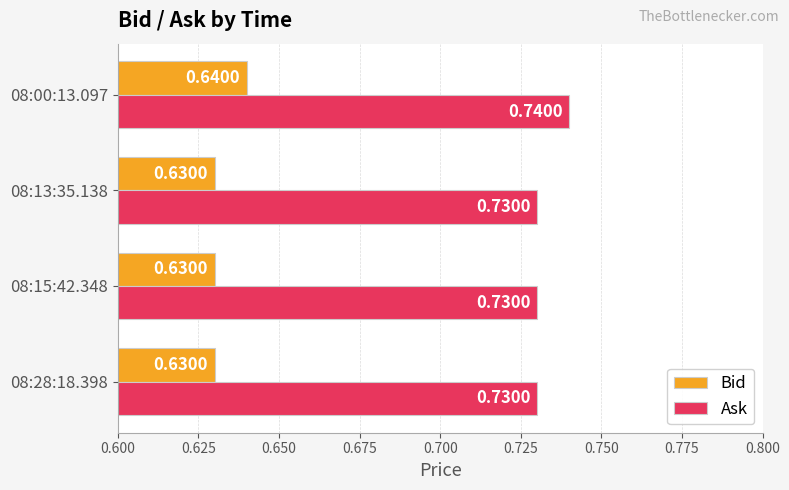

What is the sum of all Bid values?

2.5